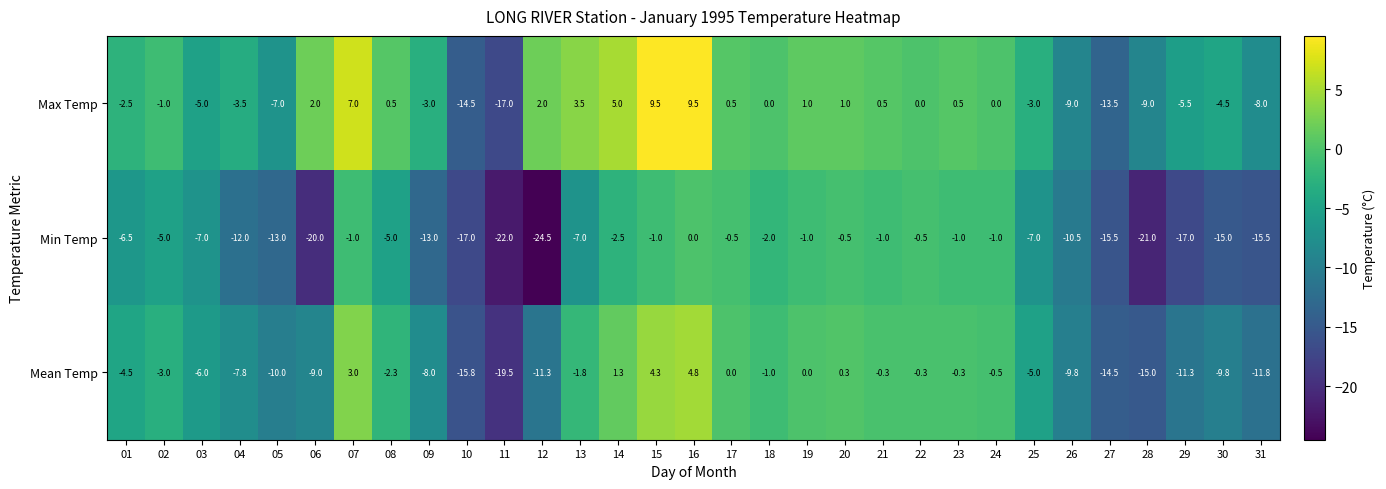

Which series has the largest range (max minus min)?

Max Temp